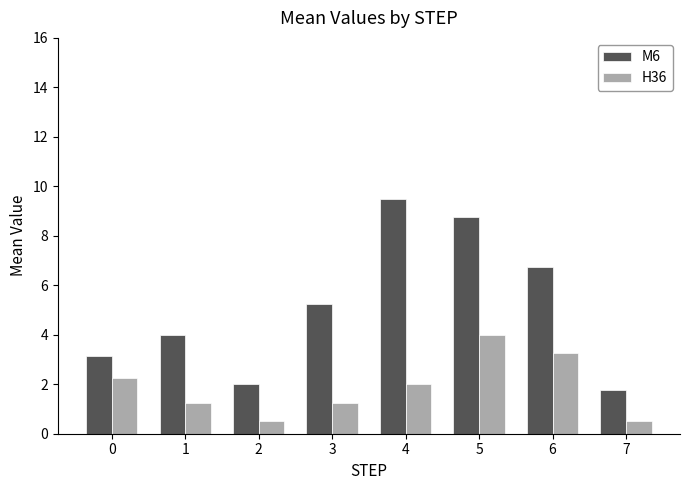

What is the difference between the maximum and minimum values in the H36 series?

3.5